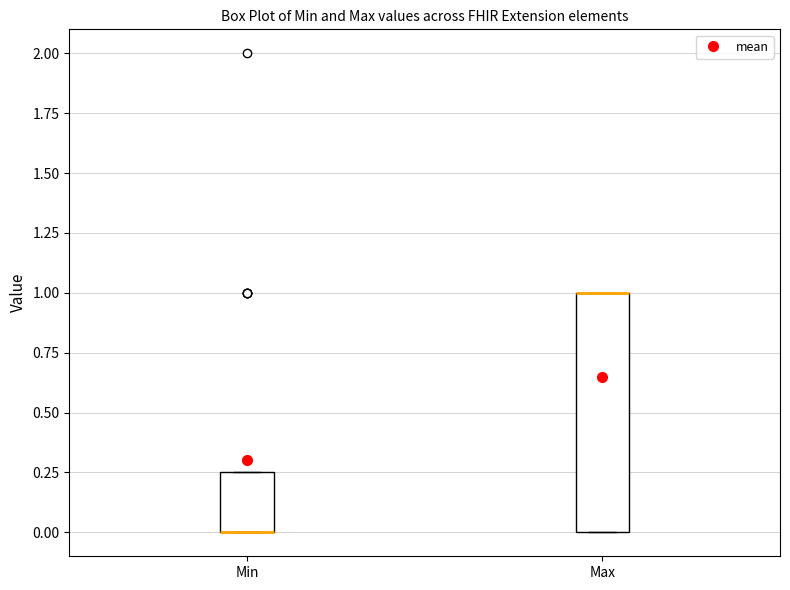

Which box is the tallest, from its lower edge to its upper edge?

Max